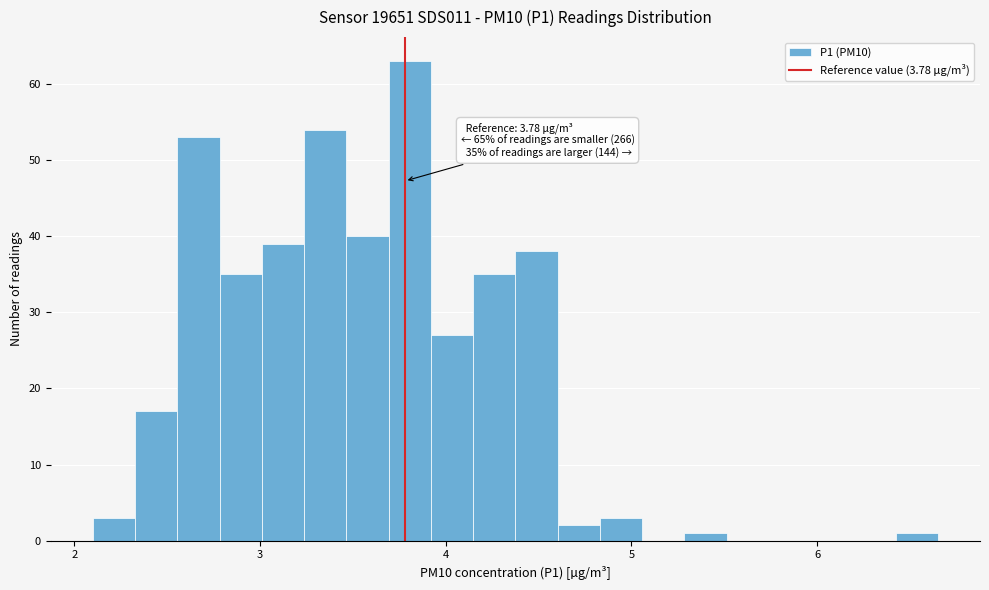

Read against the x-axis, roughly where is the centre of the tallest bar?

3.8